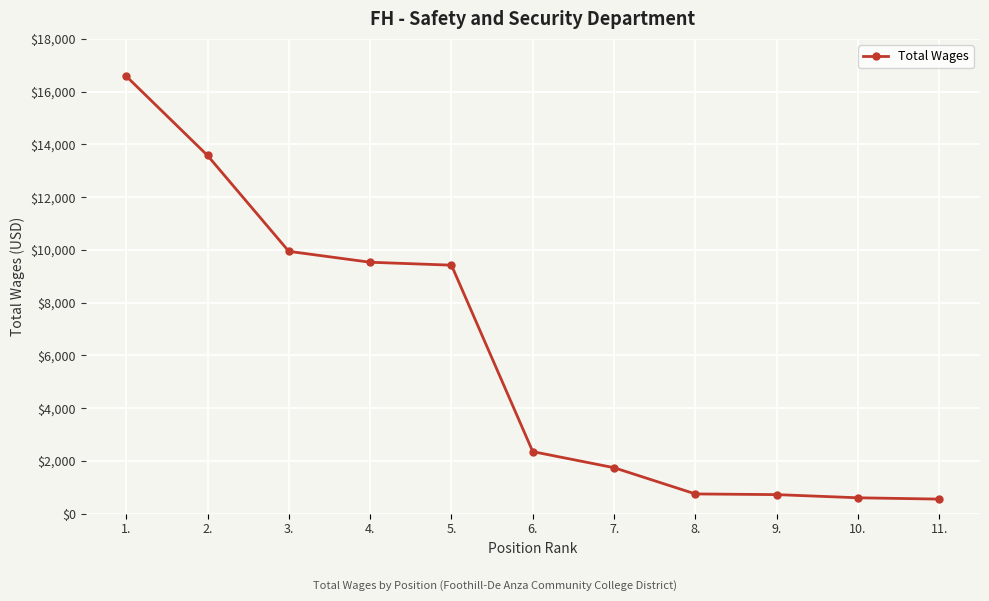

How many lines are shown in the chart?

1